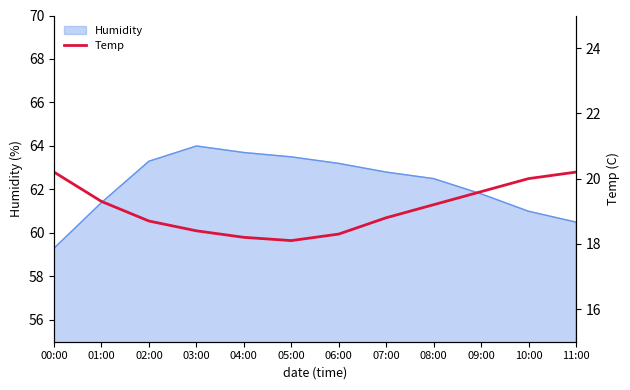

At which label does Humidity reach its minimum?

00:00